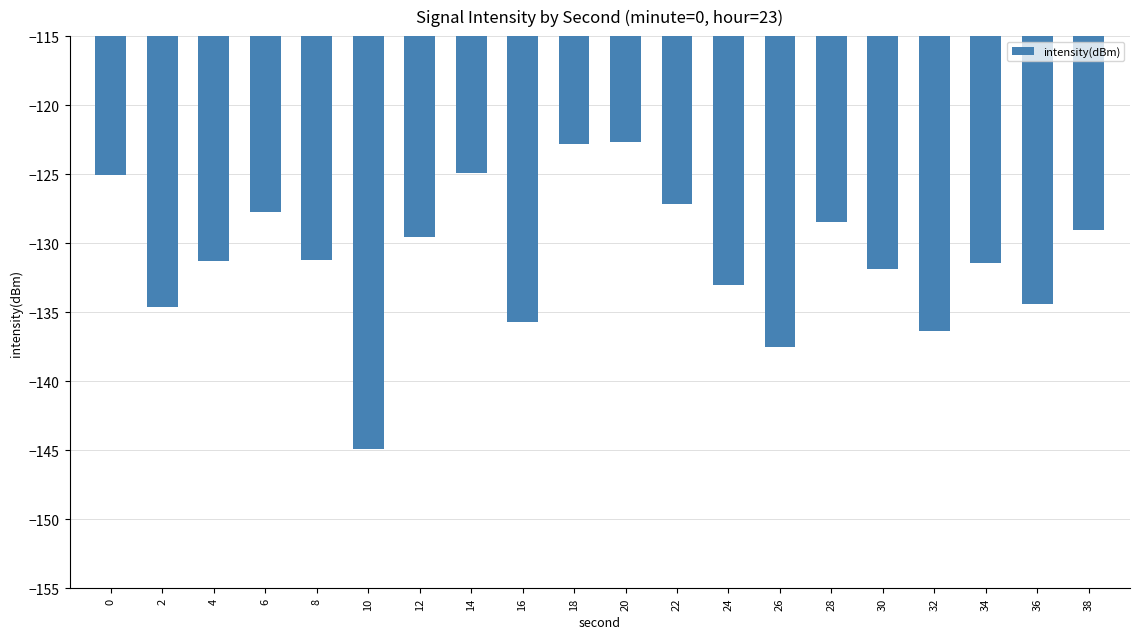

Which label corresponds to the smallest value in the chart?

10